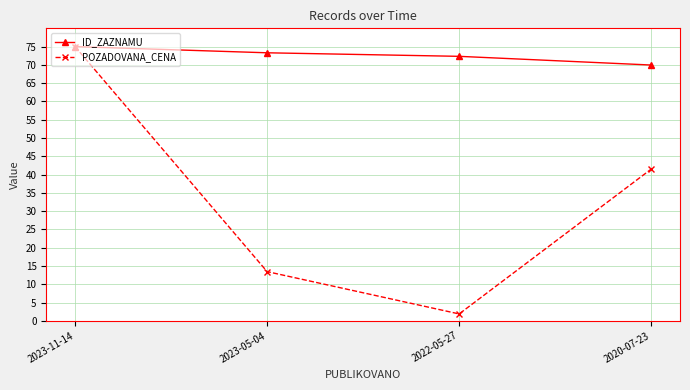

True or false: POZADOVANA_CENA has more than 1 points higher than both neighbors.

False